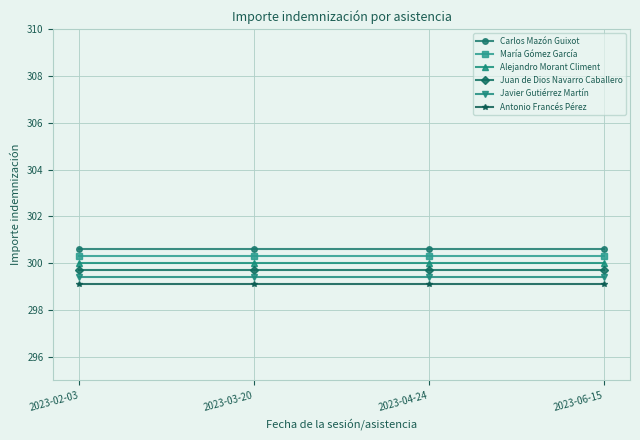

What is the difference between the highest and lowest values at 2023-06-15?

1.5